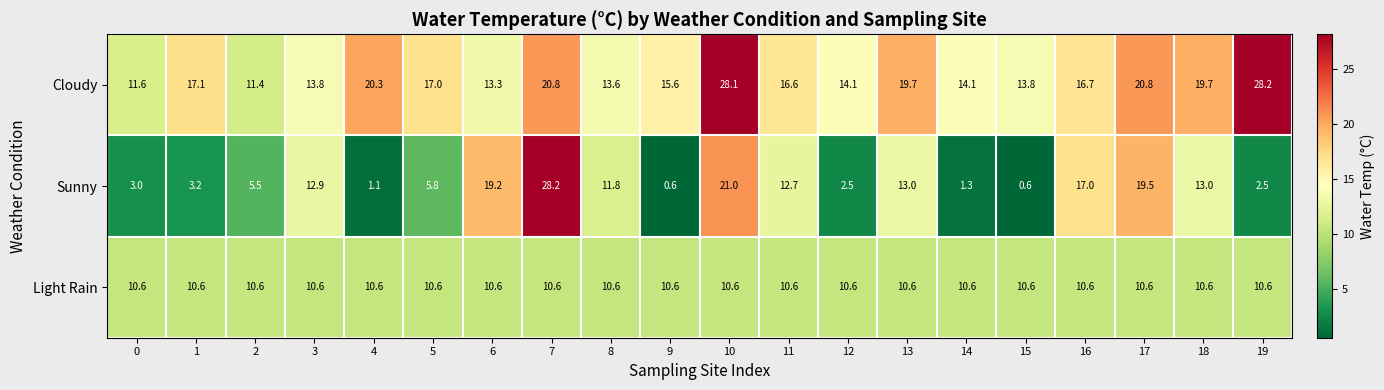

Count the number of data series in this chart.

3